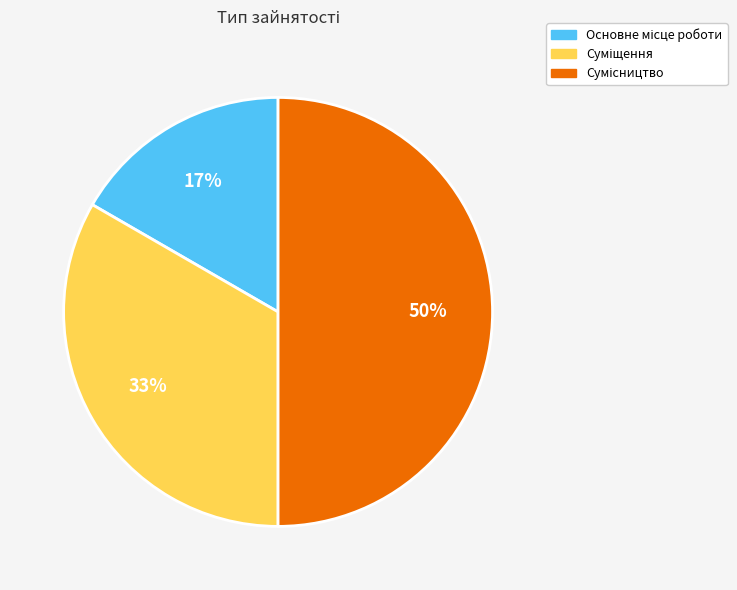

How many slices are in this pie chart?

3